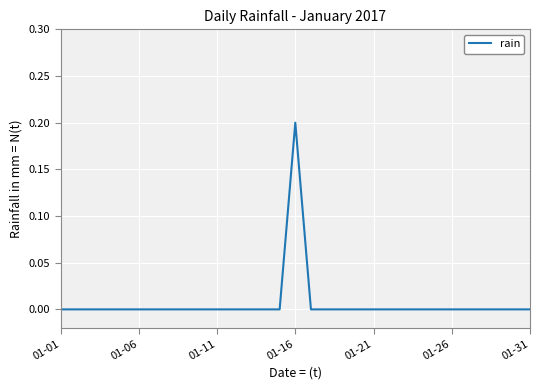

How many lines are shown in the chart?

1